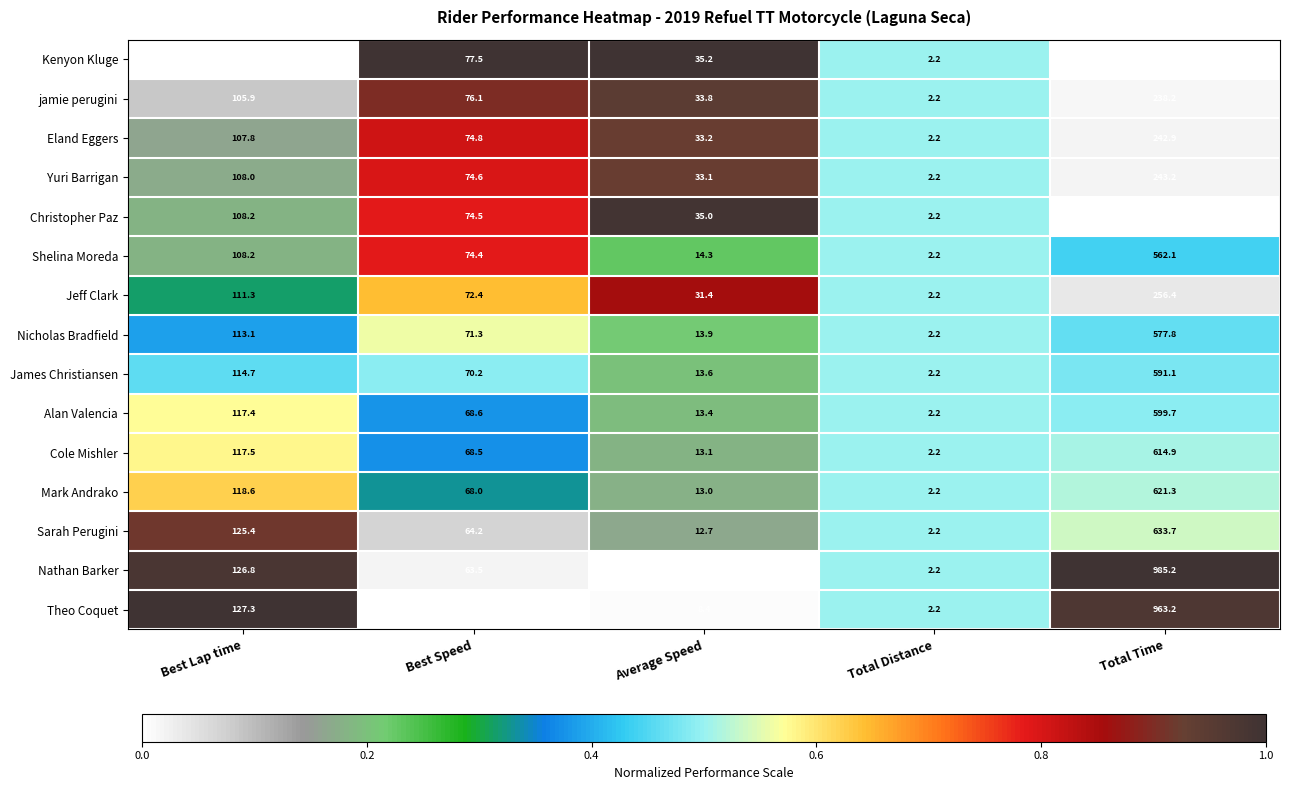

What is the difference between the maximum and minimum values in the jamie perugini series?

236.0